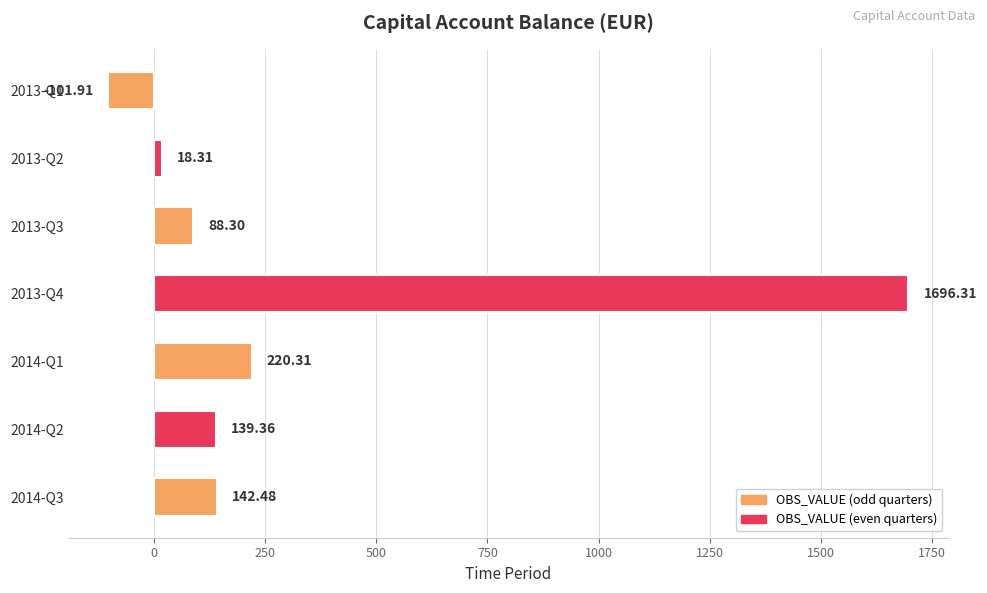

List the labels in order of value, largest first.

2013-Q4, 2014-Q1, 2014-Q3, 2014-Q2, 2013-Q3, 2013-Q2, 2013-Q1